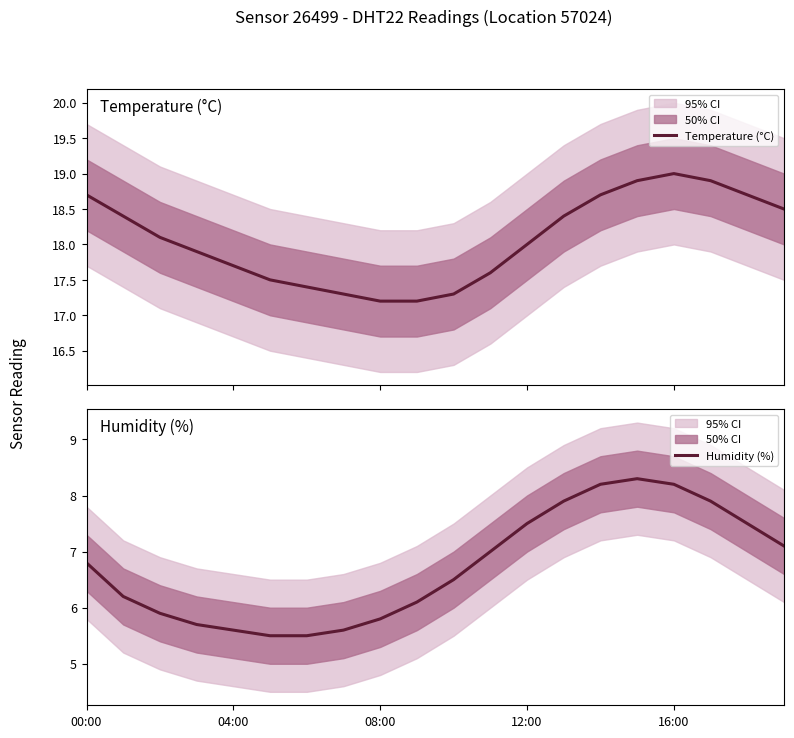

What is the spread (max minus min) of values at 14?

10.5